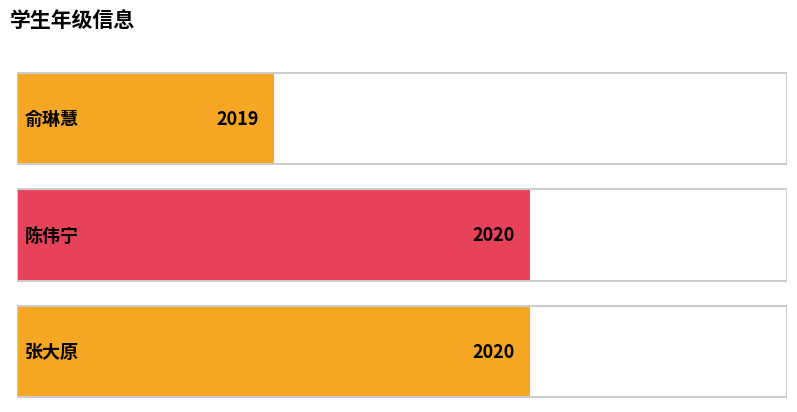

The chart shows a value of 3341 at 张大原. True or false?

False